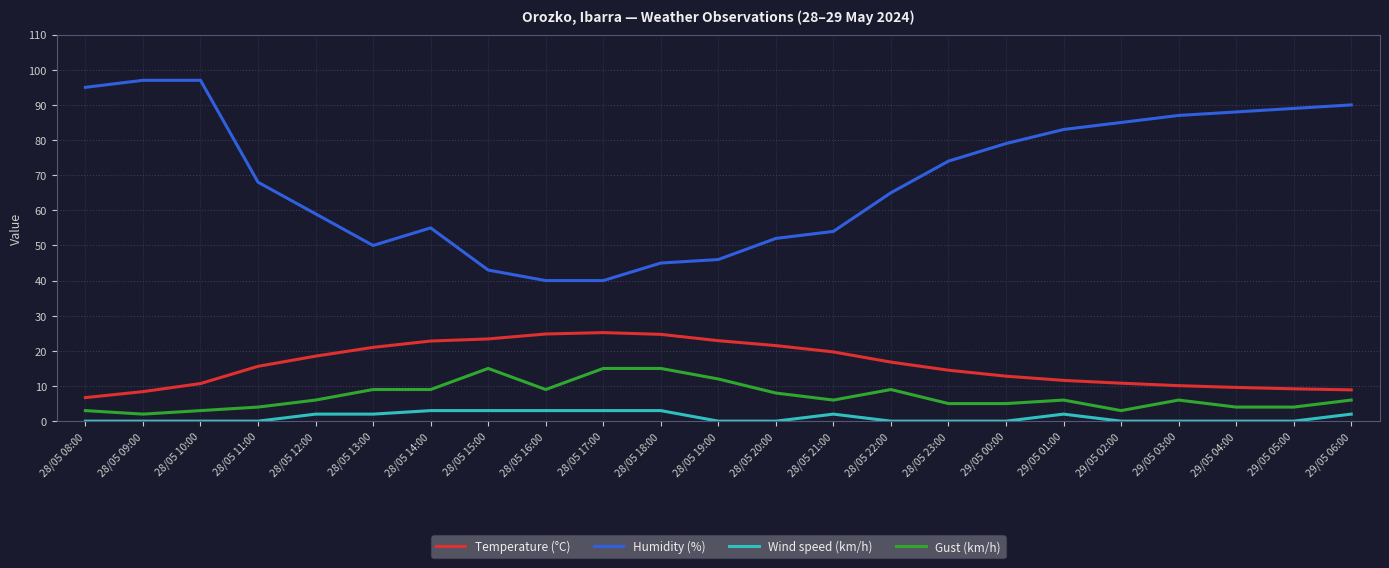

What value does the Wind speed (km/h) series have at 28/05 18:00?

3.0